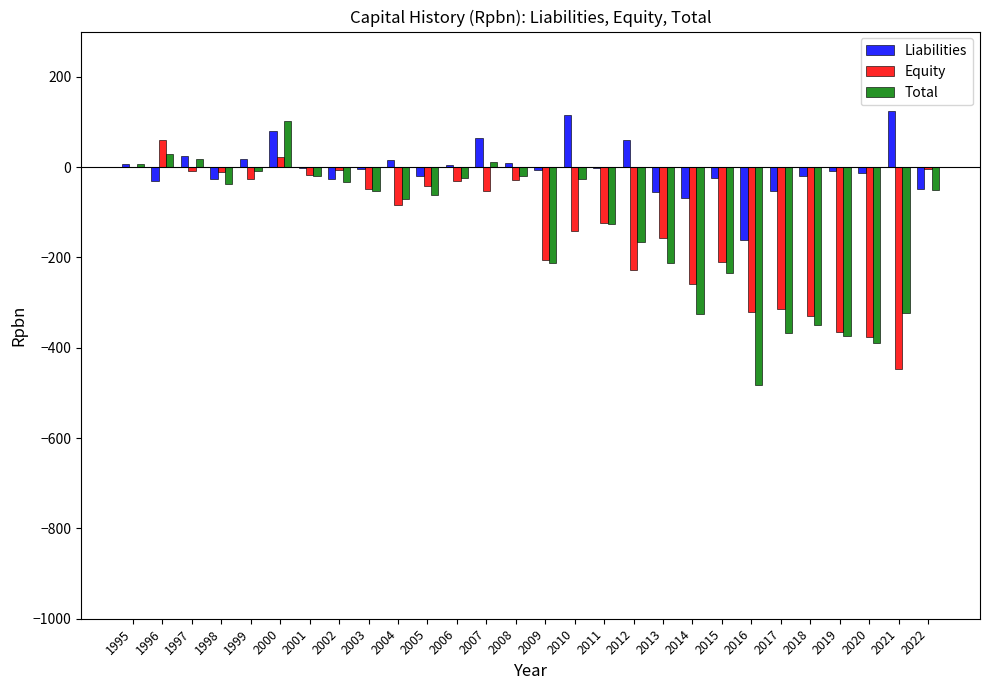

Is it true that Total equals 11.0 at 2007?

True